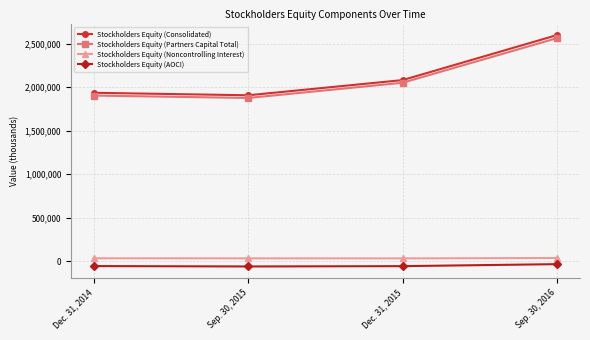

True or false: Stockholders Equity (Consolidated) and Stockholders Equity (AOCI) intersect in this chart.

False